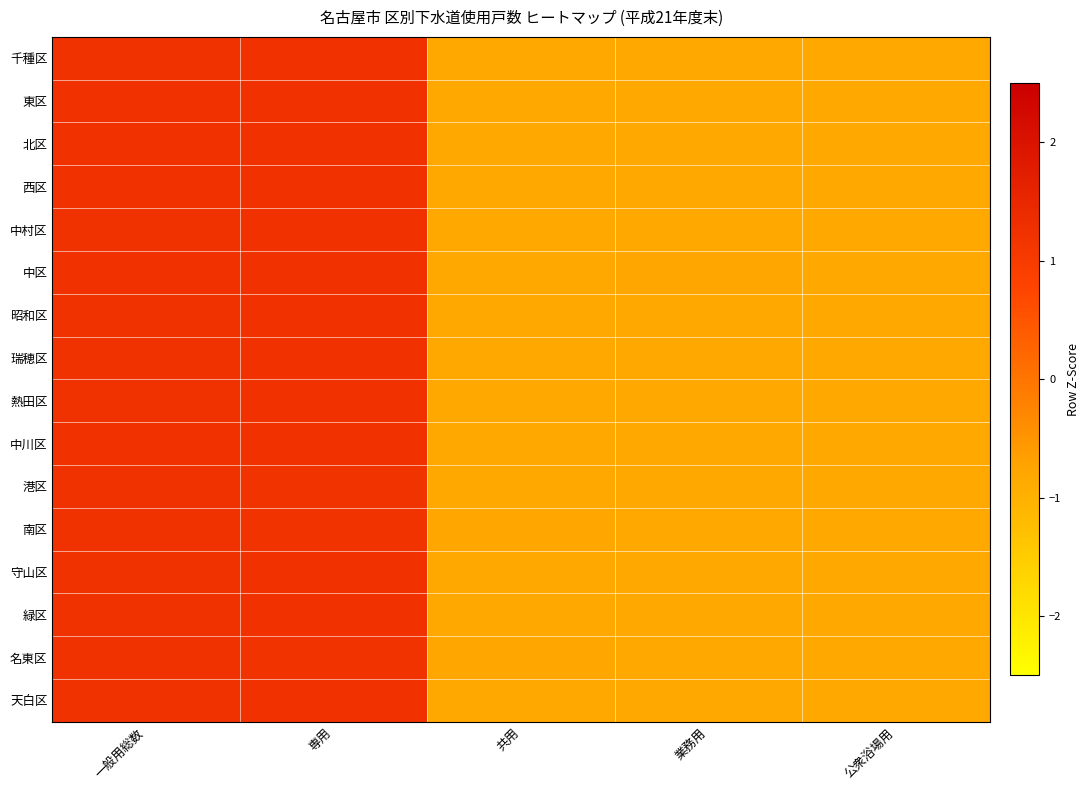

At which category is the sum across all series the highest?

一般用総数